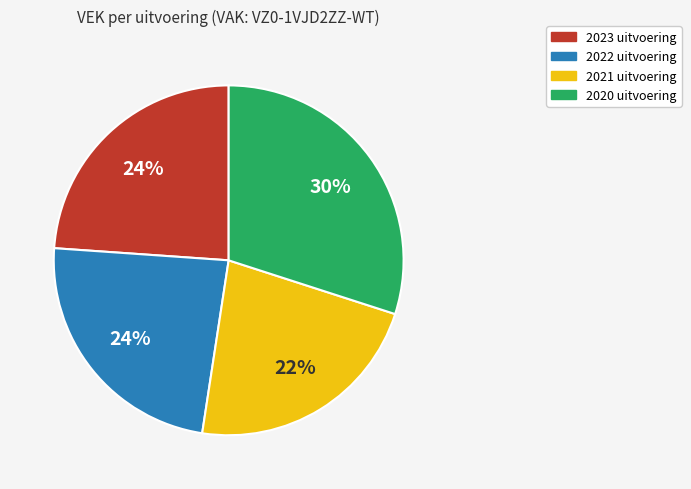

Is the sum of 2020 uitvoering and 2023 uitvoering greater than half?

Yes